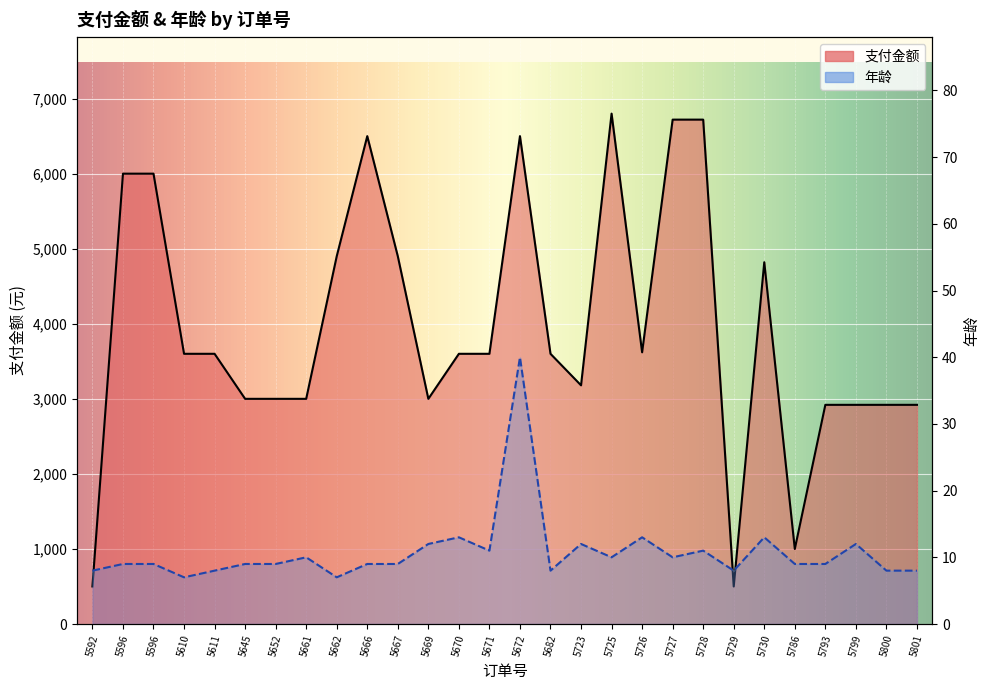

What is the maximum value shown in the chart?

6800